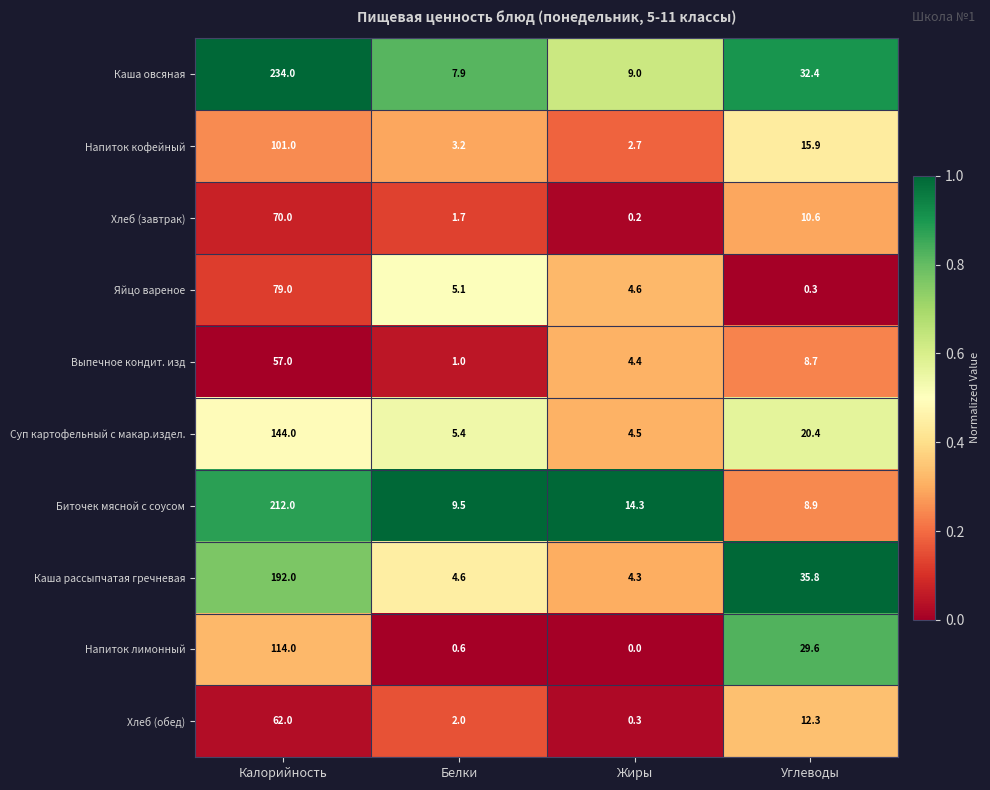

What is the difference between the highest and lowest values at Калорийность?

177.0